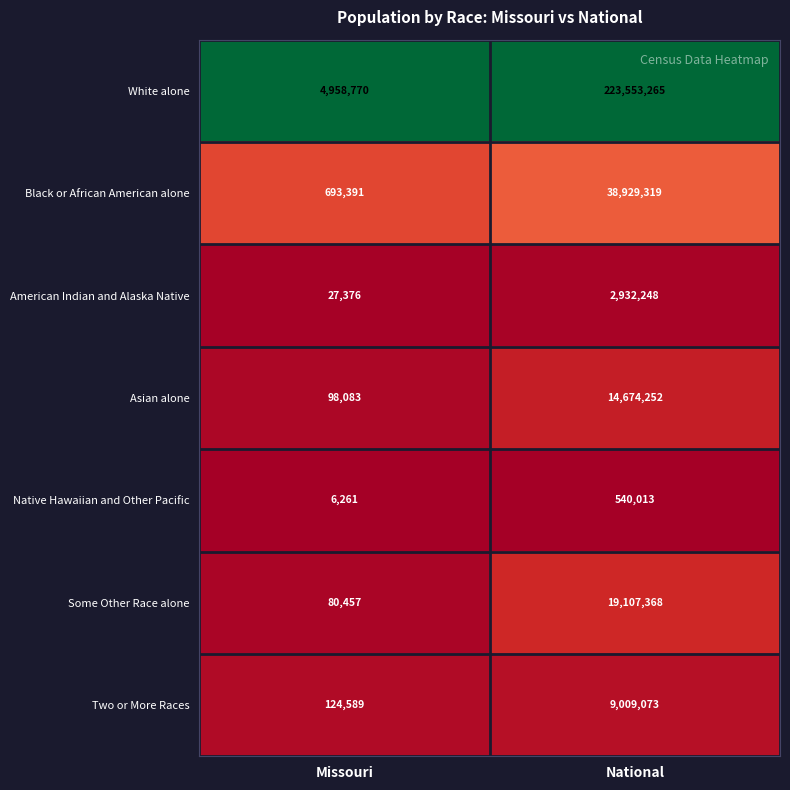

What is the total value across all series at Missouri?

5988927